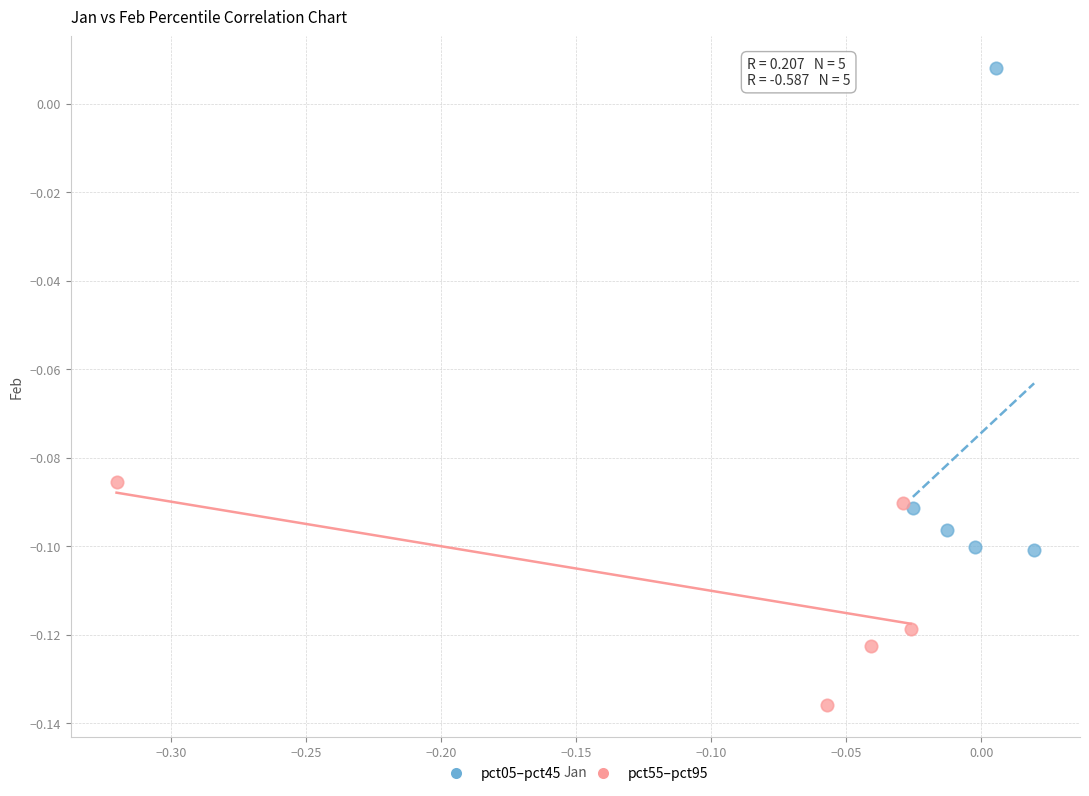

What are all the series names shown in the legend?

pct05–pct45, pct55–pct95